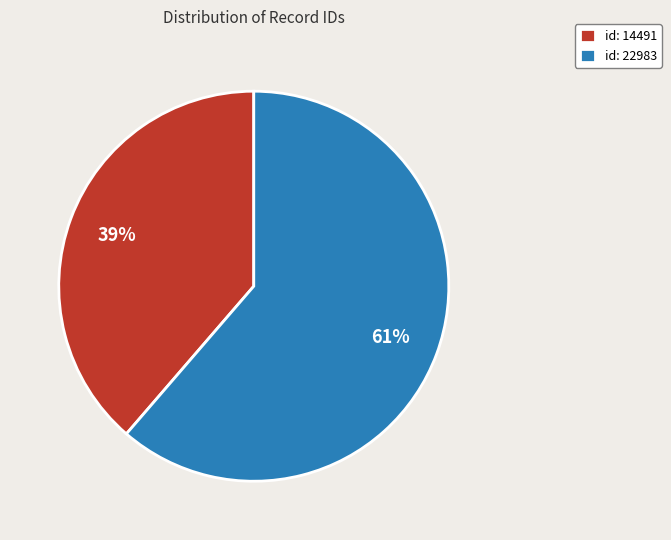

Is there a majority slice in this chart?

Yes